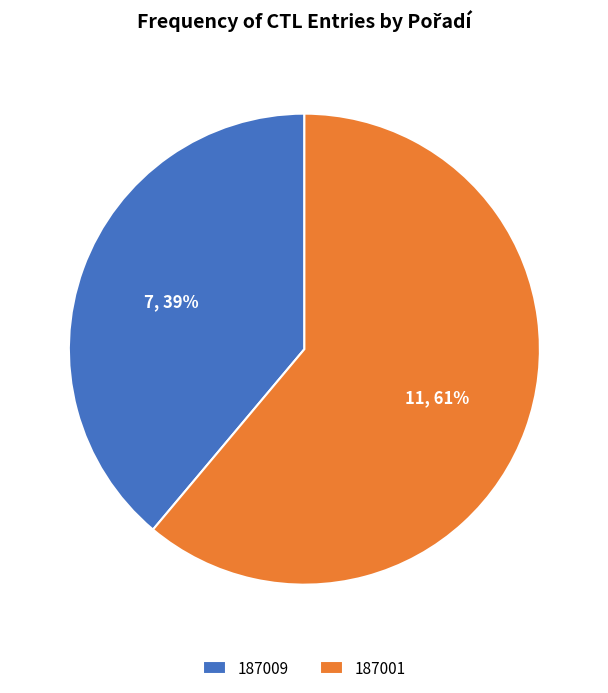

Is there any slice that represents more than half of the pie?

Yes